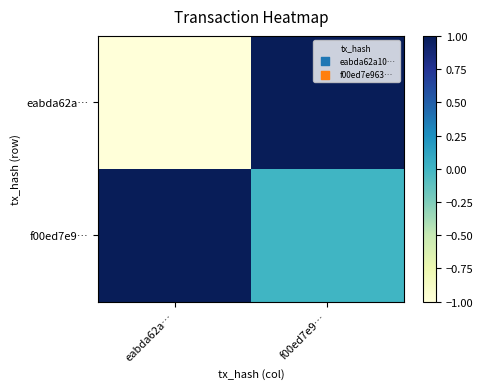

Between eabda62a… and f00ed7e9…, which series saw the biggest shift?

eabda62a…